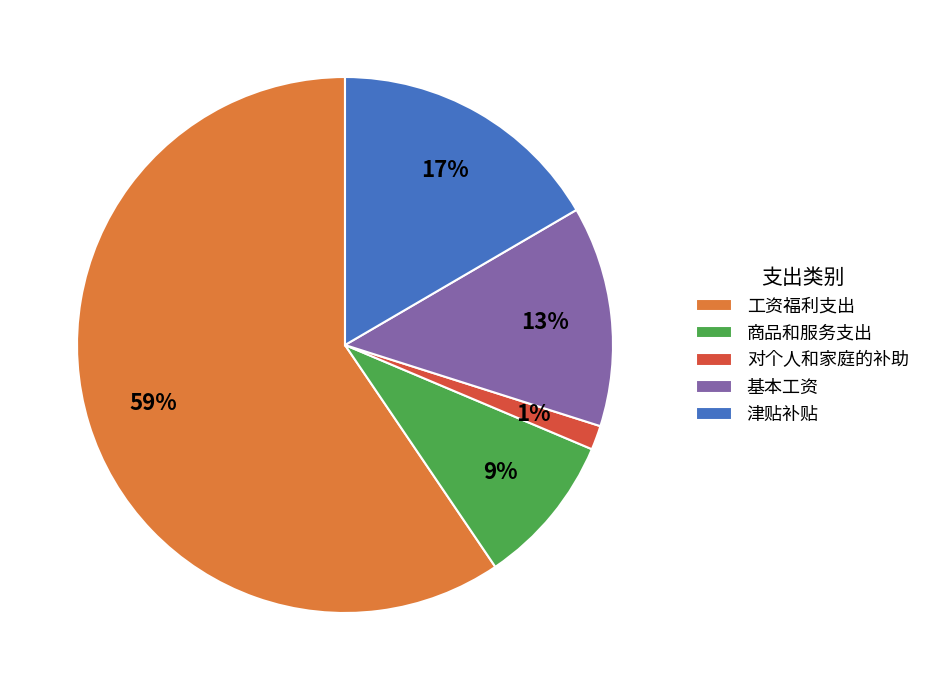

To the nearest percent, what is the combined percentage of 工资福利支出 and 对个人和家庭的补助?

61%